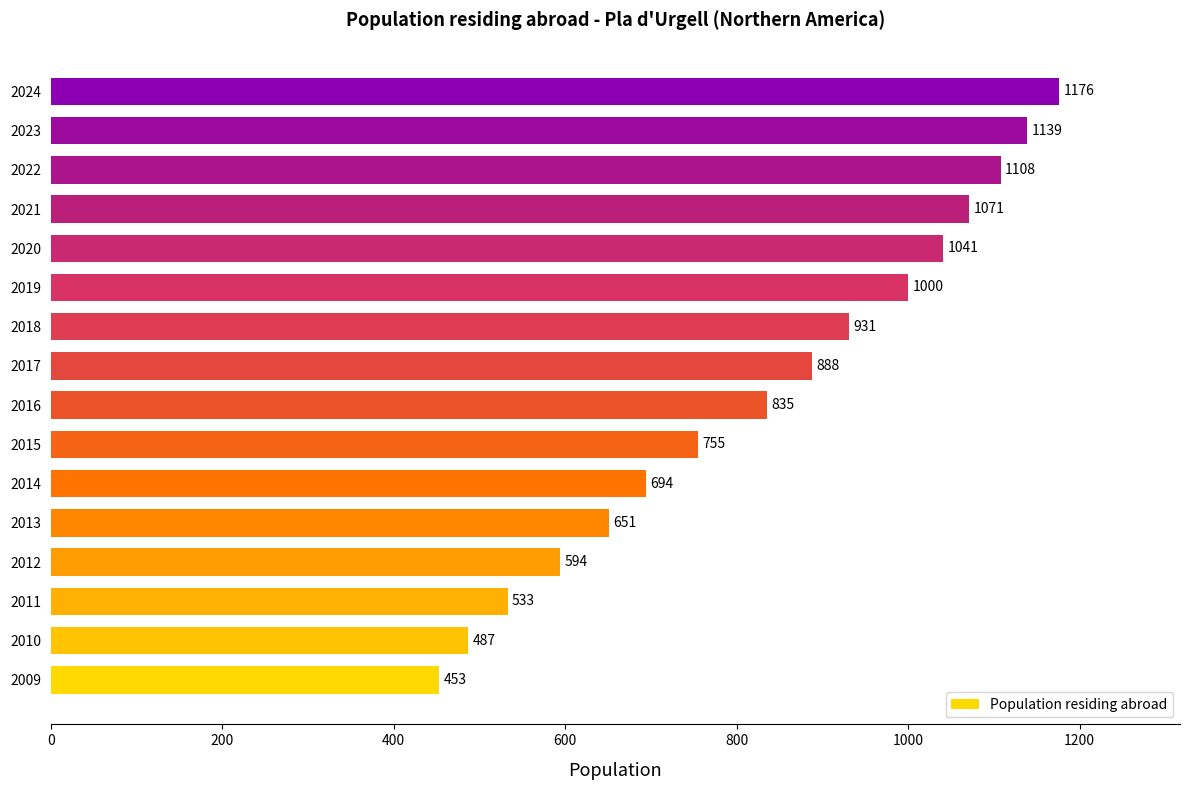

What value does the data have at 2022, to the nearest 50?

1100